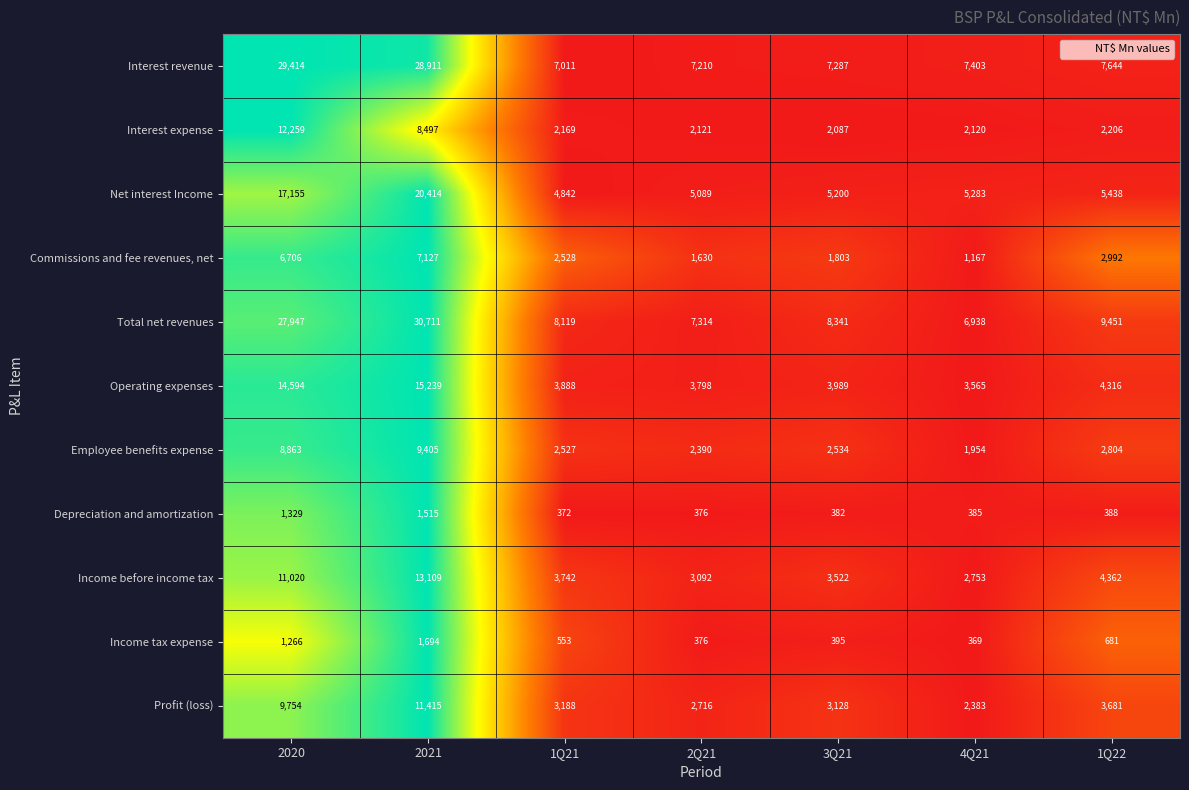

The value of Net interest Income at 1Q22 is 1309. True or false?

False